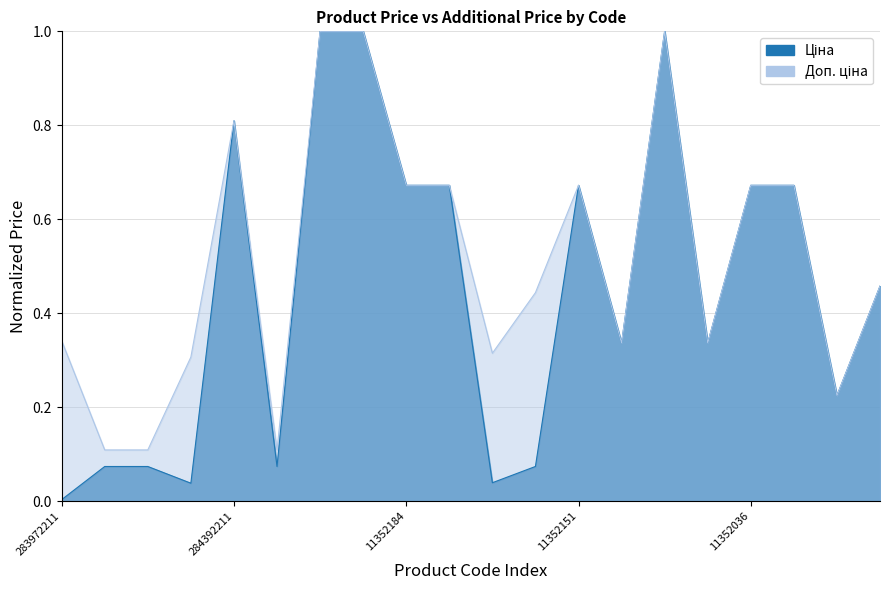

List the series in order of their overall mean, lowest first.

Ціна, Доп. ціна